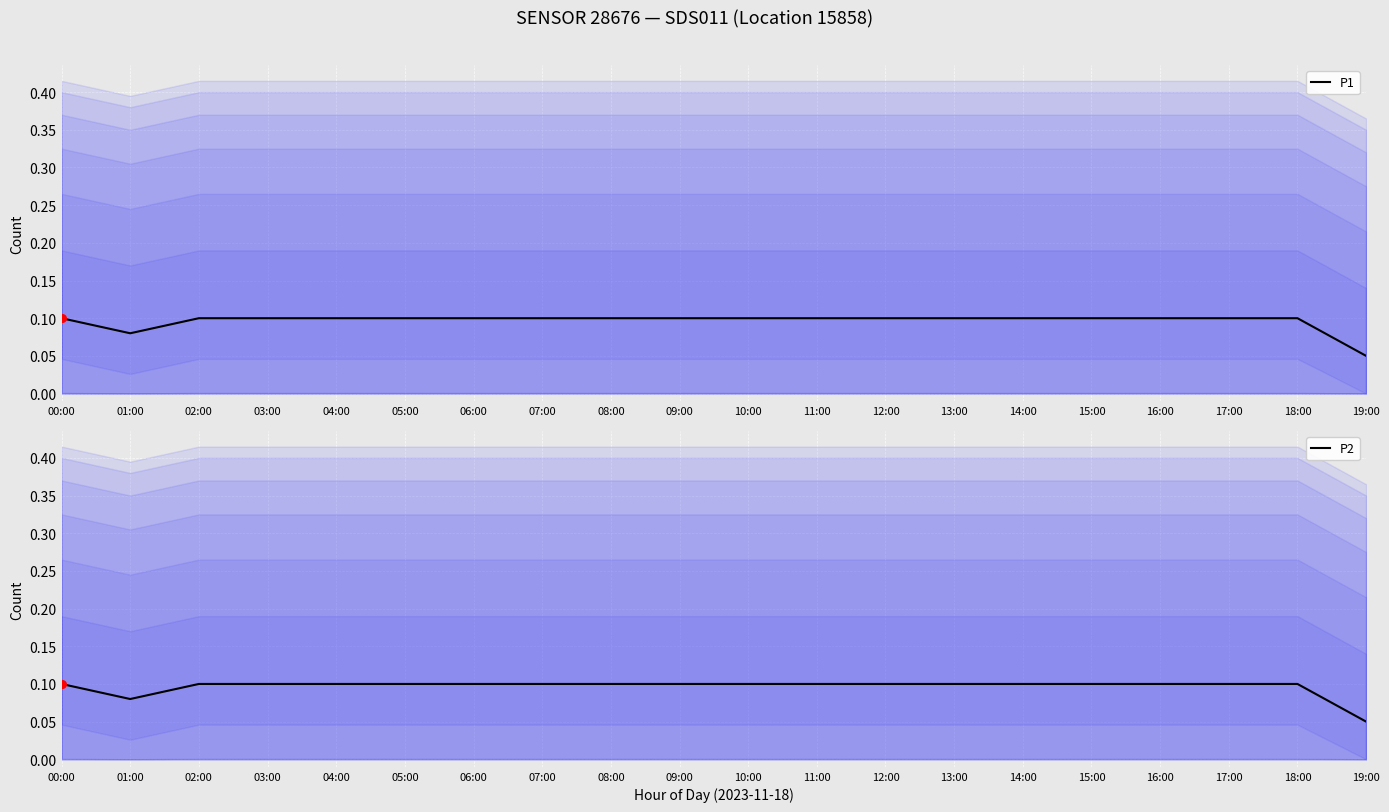

Is the value of P1 at 08:00 greater than the value of P2 at 16:00?

No